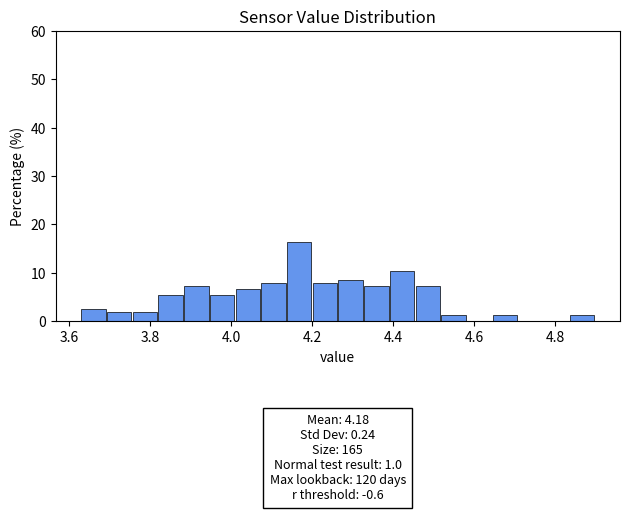

Around what value on the x-axis is the tallest bar? Give the approximate position of its centre, as read against the axis.

4.16